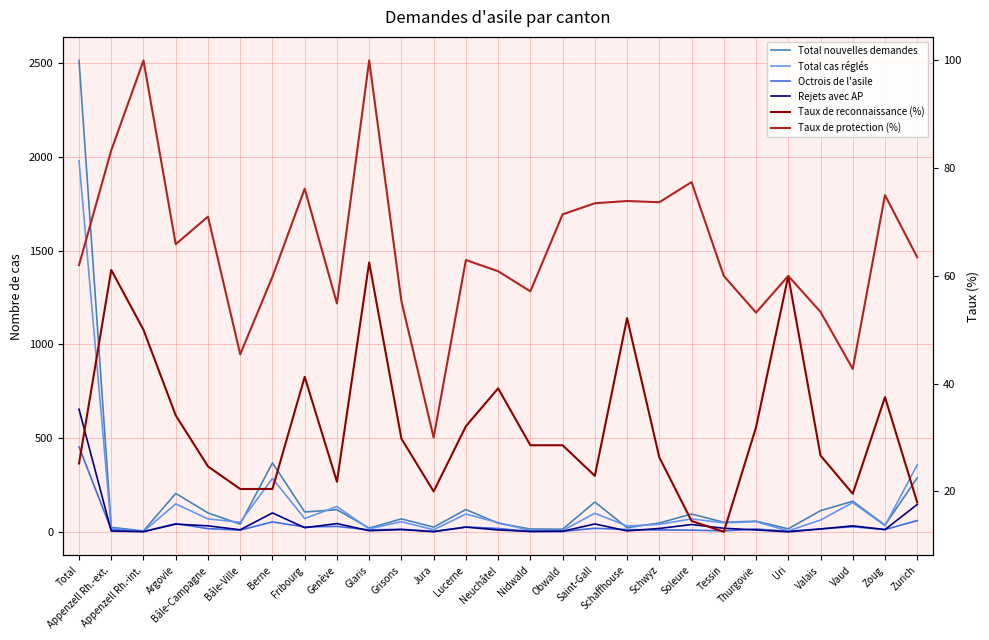

The value of Taux de protection (%) at Nidwald is 57.1. True or false?

True